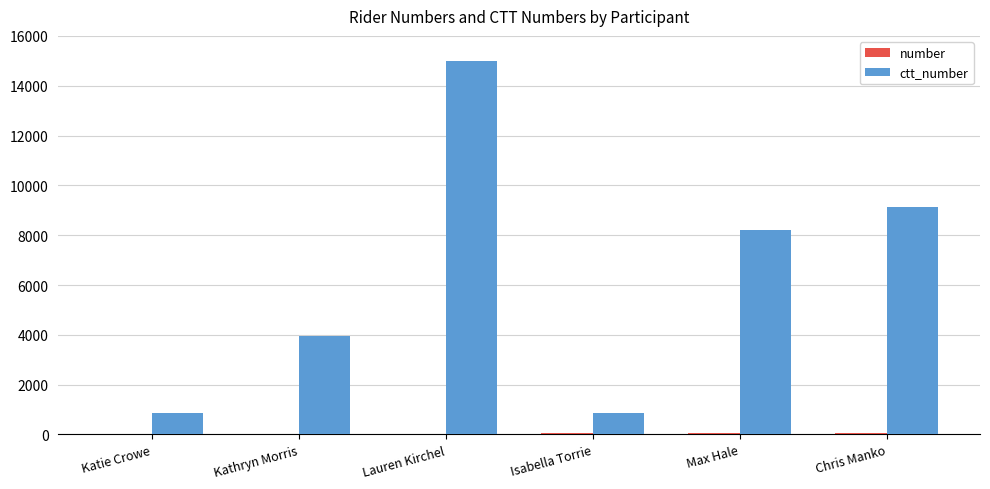

At which category is the sum across all series the highest?

Lauren Kirchel